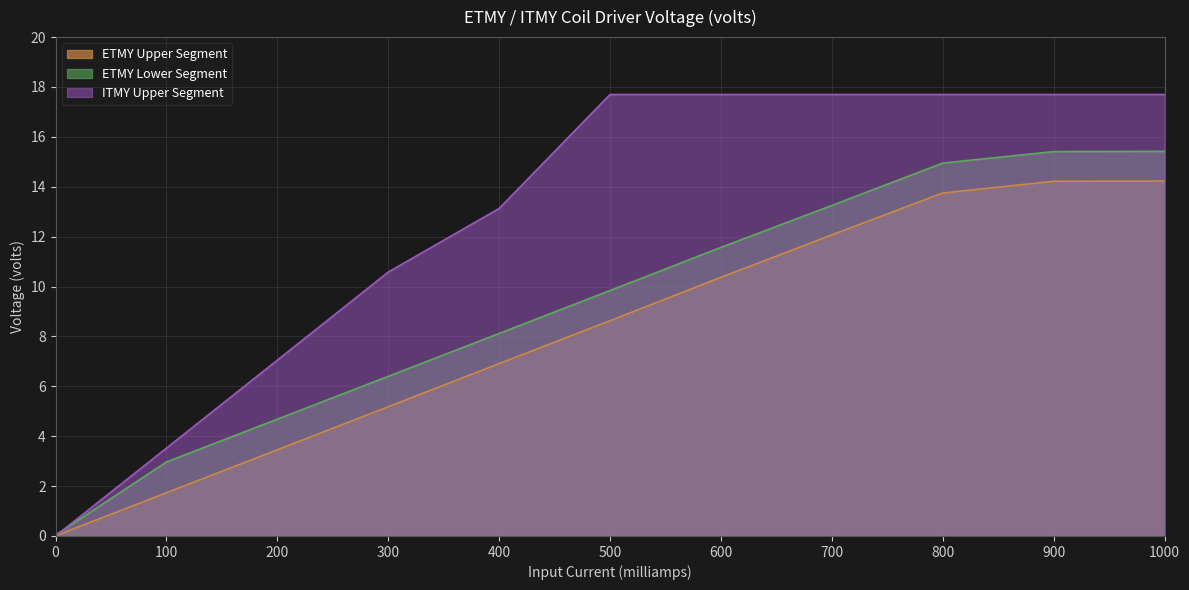

Reading left to right, transcribe all the data shown in this chart.

ETMY Upper Segment: 0.0	1.7	3.5	5.2	6.9	8.6	10.4	12.1	13.8	14.2	14.2
ETMY Lower Segment: 0.0	3.0	4.7	6.4	8.1	9.8	11.6	13.2	14.9	15.4	15.4
ITMY Upper Segment: 0.0	3.5	7.0	10.6	13.1	17.7	17.7	17.7	17.7	17.7	17.7